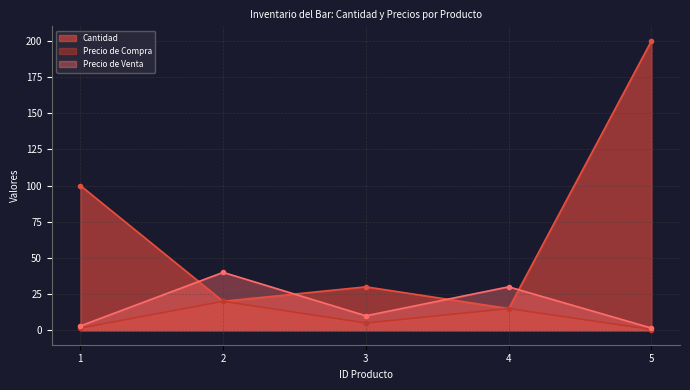

Is it true that Precio de Compra equals 5.0 at 3?

True